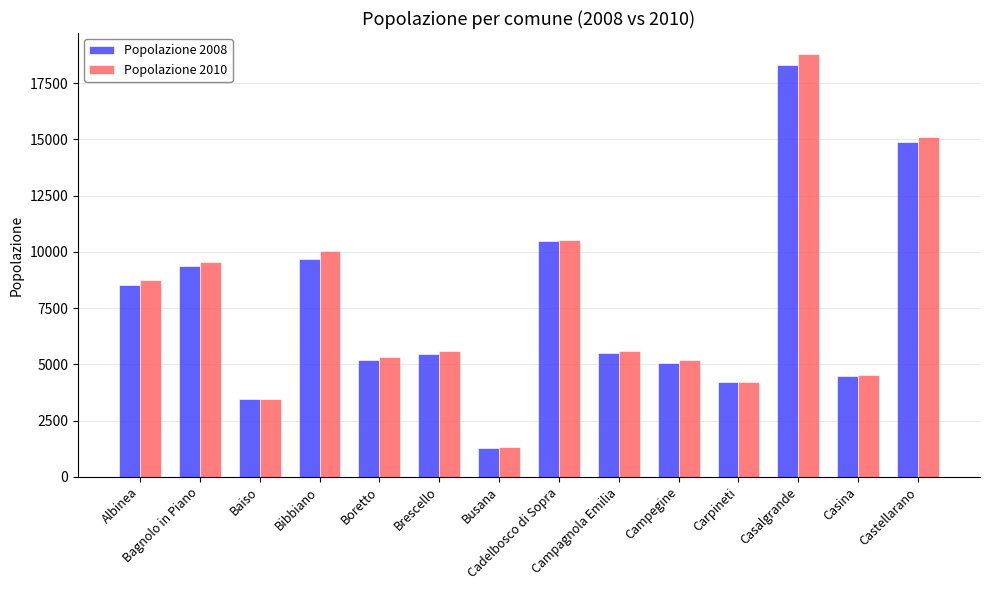

How many data points does each series have?

14